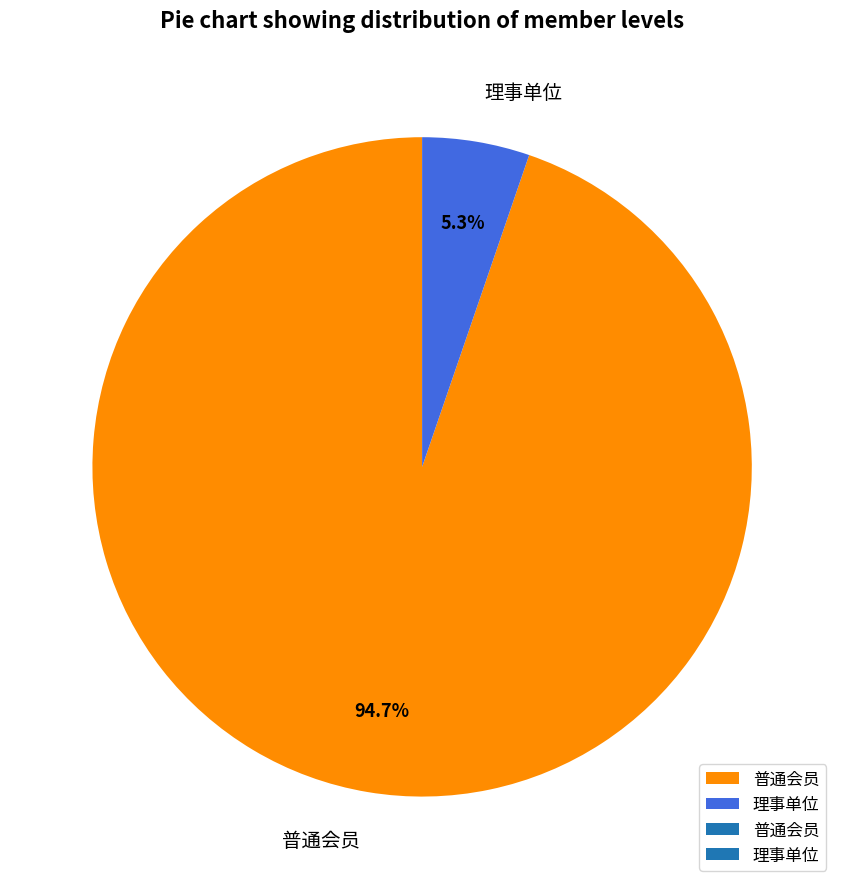

Does any single category account for the majority?

Yes